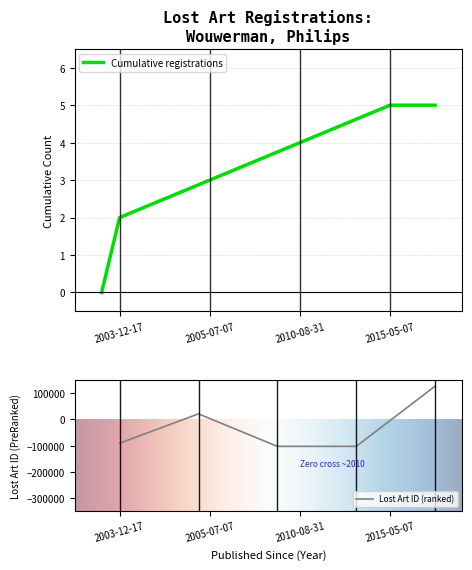

Reading left to right, list all the values displayed in this chart.

-90600	21499	-102712	-102738	127255